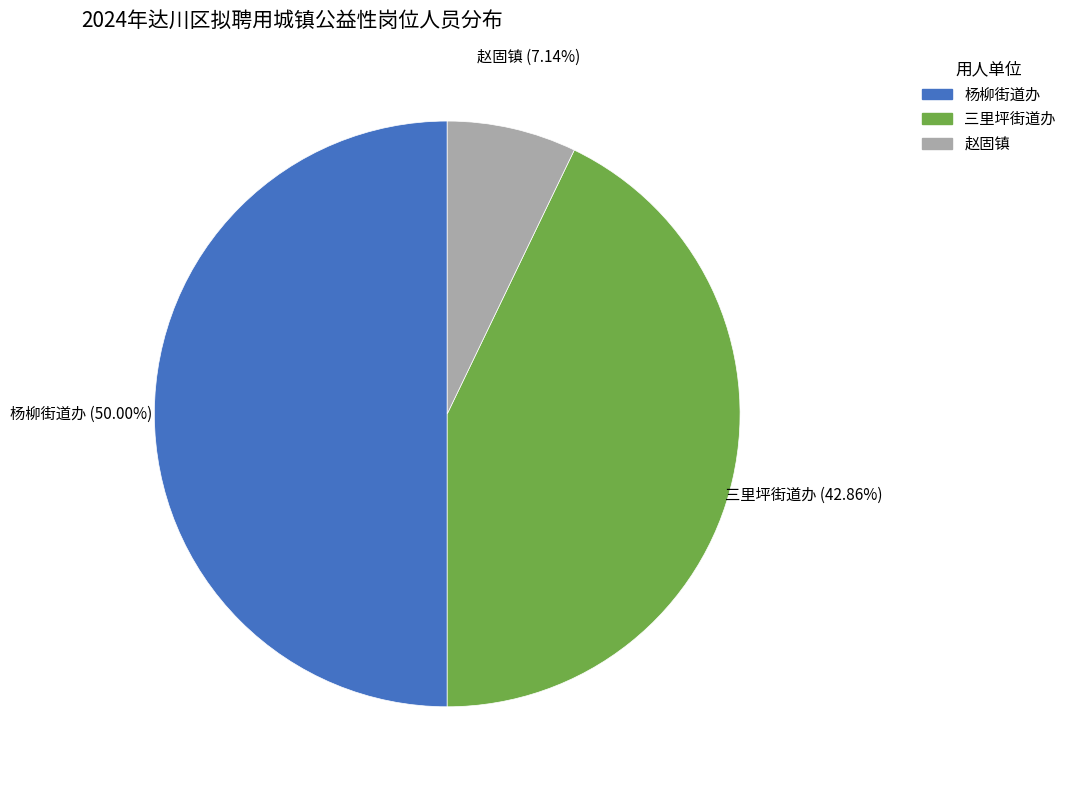

To the nearest percent, what portion does 赵固镇 represent?

7%